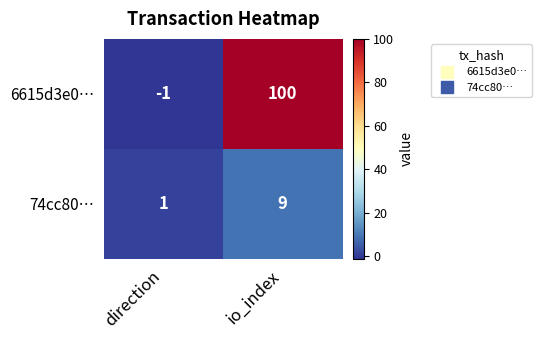

Which series has the largest range (max minus min)?

6615d3e0…